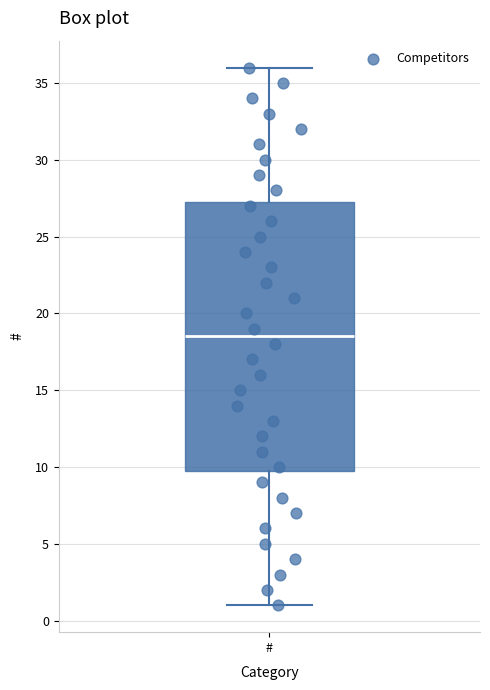

Read this box plot against the y-axis: the position of the median line, the range covered by the box, and the ends of both whiskers. The values are not printed on the chart, so give them approximately, as read against the axis.

median 18.5, box 10.0 to 27.5, whiskers 1.0 to 36.0